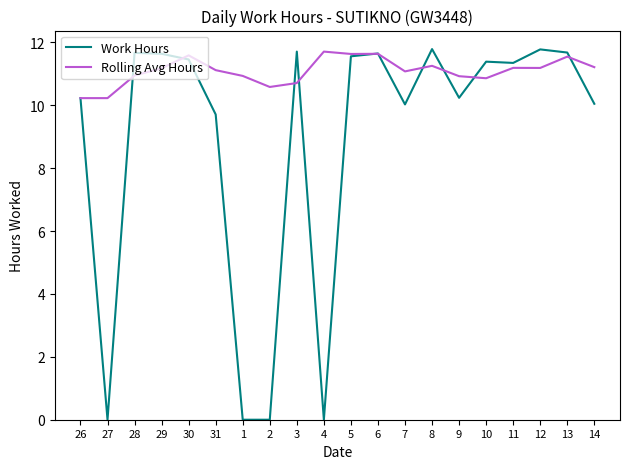

What position from the right is 28?

18